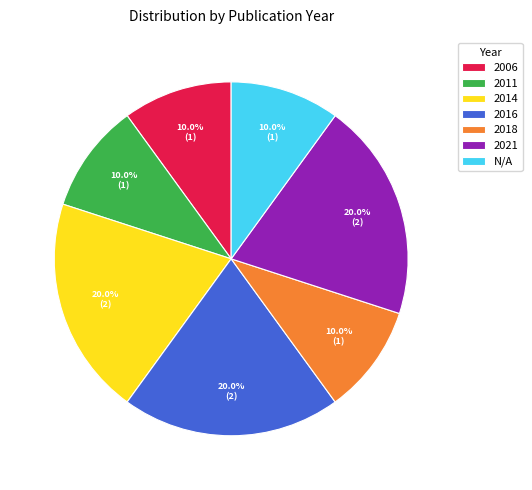

What is the ratio of the value at 2011 to the value at 2016?

0.5